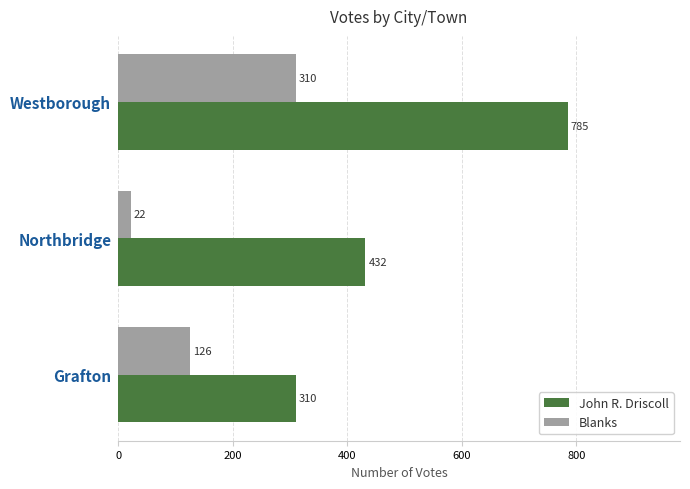

Rank the categories by Blanks value from highest to lowest.

Westborough, Grafton, Northbridge